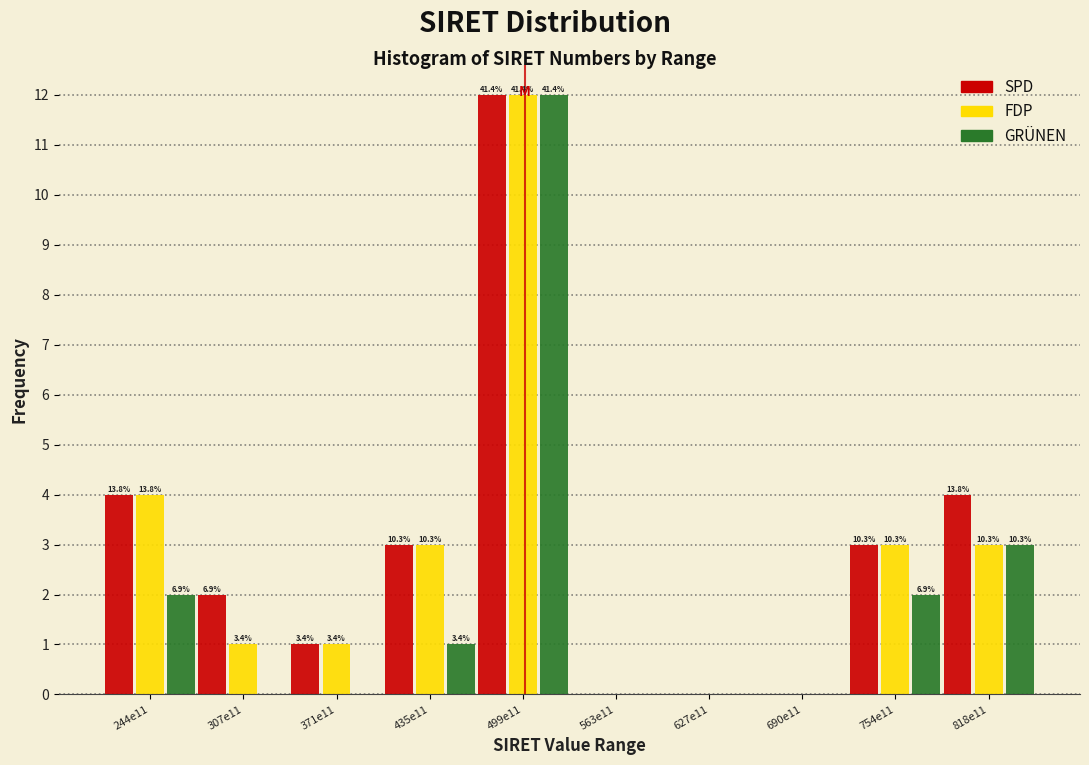

What are all the series names shown in the legend?

SPD, FDP, GRÜNEN